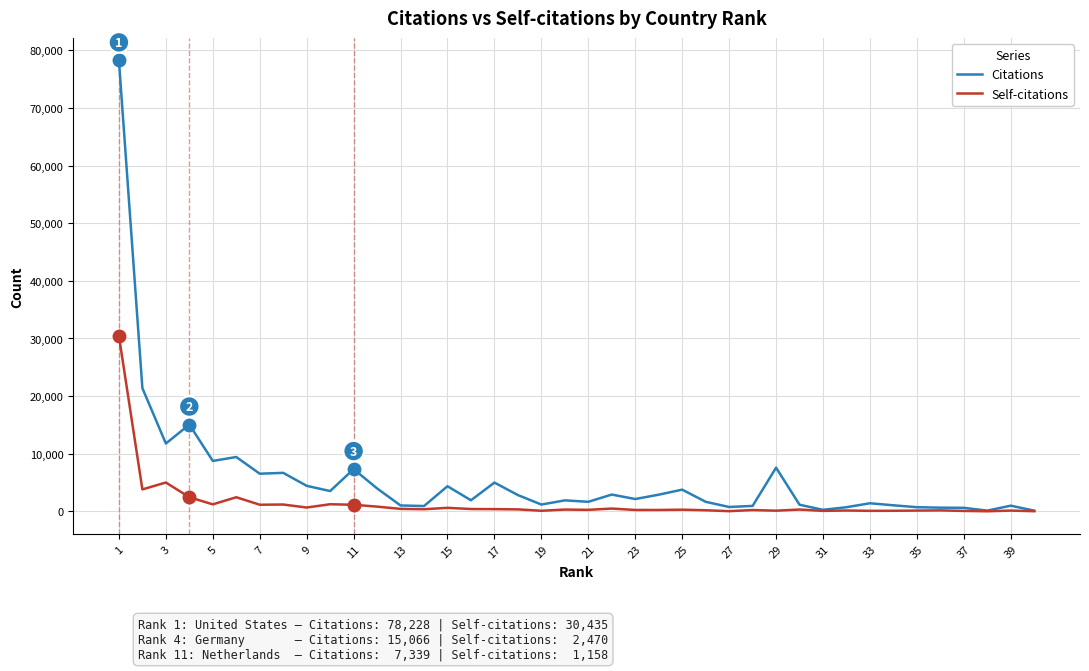

Which series has the widest spread of values?

Citations